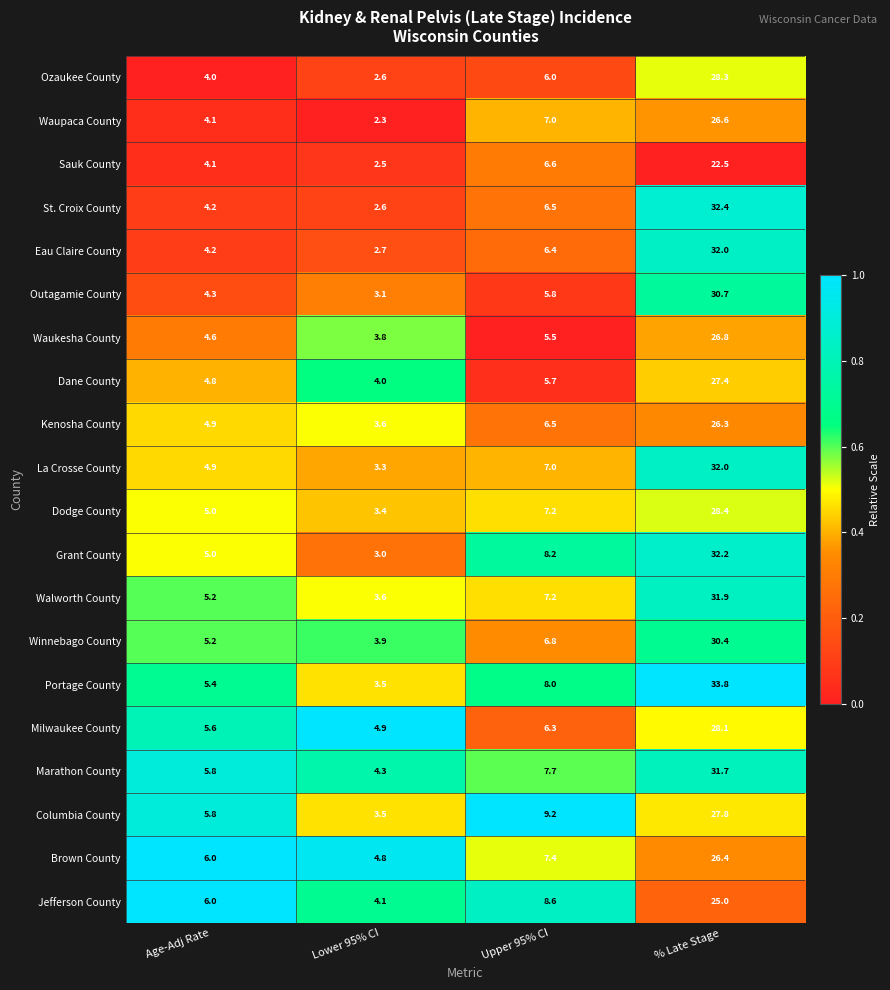

Read the La Crosse County value at % Late Stage.

32.0